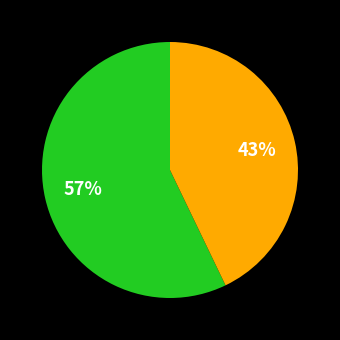

To the nearest percent, what is the average slice percentage?

50%